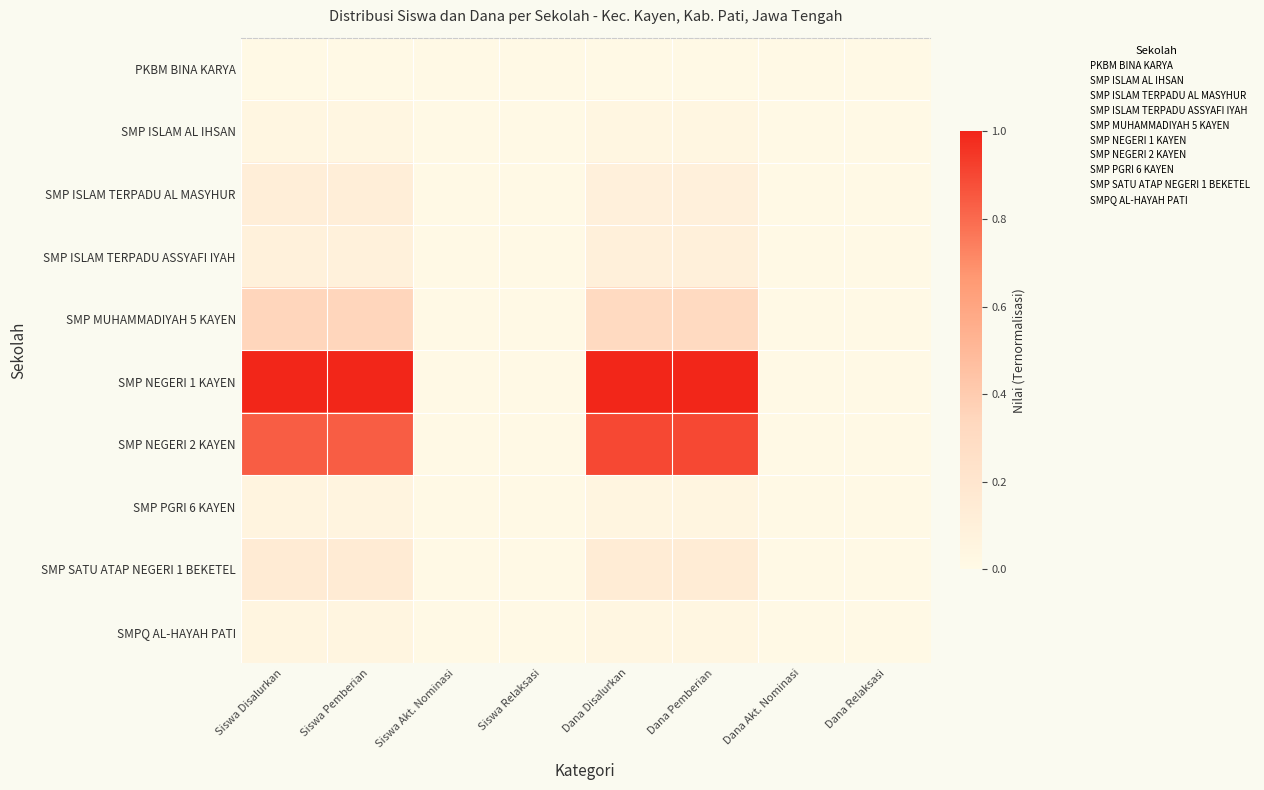

Reading right to left, what are all the values shown in this chart?

PKBM BINA KARYA: Dana Relaksasi=0.0	Dana Akt. Nominasi=0.0	Dana Pemberian=0.0	Dana Disalurkan=0.0	Siswa Relaksasi=0.0	Siswa Akt. Nominasi=0.0	Siswa Pemberian=0.0	Siswa Disalurkan=0.0
SMP ISLAM AL IHSAN: Dana Relaksasi=0.0	Dana Akt. Nominasi=0.0	Dana Pemberian=0.0	Dana Disalurkan=0.0	Siswa Relaksasi=0.0	Siswa Akt. Nominasi=0.0	Siswa Pemberian=0.0	Siswa Disalurkan=0.0
SMP ISLAM TERPADU AL MASYHUR: Dana Relaksasi=0.0	Dana Akt. Nominasi=0.0	Dana Pemberian=0.1	Dana Disalurkan=0.1	Siswa Relaksasi=0.0	Siswa Akt. Nominasi=0.0	Siswa Pemberian=0.1	Siswa Disalurkan=0.1
SMP ISLAM TERPADU ASSYAFI IYAH: Dana Relaksasi=0.0	Dana Akt. Nominasi=0.0	Dana Pemberian=0.1	Dana Disalurkan=0.1	Siswa Relaksasi=0.0	Siswa Akt. Nominasi=0.0	Siswa Pemberian=0.1	Siswa Disalurkan=0.1
SMP MUHAMMADIYAH 5 KAYEN: Dana Relaksasi=0.0	Dana Akt. Nominasi=0.0	Dana Pemberian=0.3	Dana Disalurkan=0.3	Siswa Relaksasi=0.0	Siswa Akt. Nominasi=0.0	Siswa Pemberian=0.3	Siswa Disalurkan=0.3
SMP NEGERI 1 KAYEN: Dana Relaksasi=0.0	Dana Akt. Nominasi=0.0	Dana Pemberian=1.0	Dana Disalurkan=1.0	Siswa Relaksasi=0.0	Siswa Akt. Nominasi=0.0	Siswa Pemberian=1.0	Siswa Disalurkan=1.0
SMP NEGERI 2 KAYEN: Dana Relaksasi=0.0	Dana Akt. Nominasi=0.0	Dana Pemberian=0.9	Dana Disalurkan=0.9	Siswa Relaksasi=0.0	Siswa Akt. Nominasi=0.0	Siswa Pemberian=0.8	Siswa Disalurkan=0.8
SMP PGRI 6 KAYEN: Dana Relaksasi=0.0	Dana Akt. Nominasi=0.0	Dana Pemberian=0.0	Dana Disalurkan=0.0	Siswa Relaksasi=0.0	Siswa Akt. Nominasi=0.0	Siswa Pemberian=0.1	Siswa Disalurkan=0.1
SMP SATU ATAP NEGERI 1 BEKETEL: Dana Relaksasi=0.0	Dana Akt. Nominasi=0.0	Dana Pemberian=0.1	Dana Disalurkan=0.1	Siswa Relaksasi=0.0	Siswa Akt. Nominasi=0.0	Siswa Pemberian=0.1	Siswa Disalurkan=0.1
SMPQ AL-HAYAH PATI: Dana Relaksasi=0.0	Dana Akt. Nominasi=0.0	Dana Pemberian=0.0	Dana Disalurkan=0.0	Siswa Relaksasi=0.0	Siswa Akt. Nominasi=0.0	Siswa Pemberian=0.0	Siswa Disalurkan=0.0